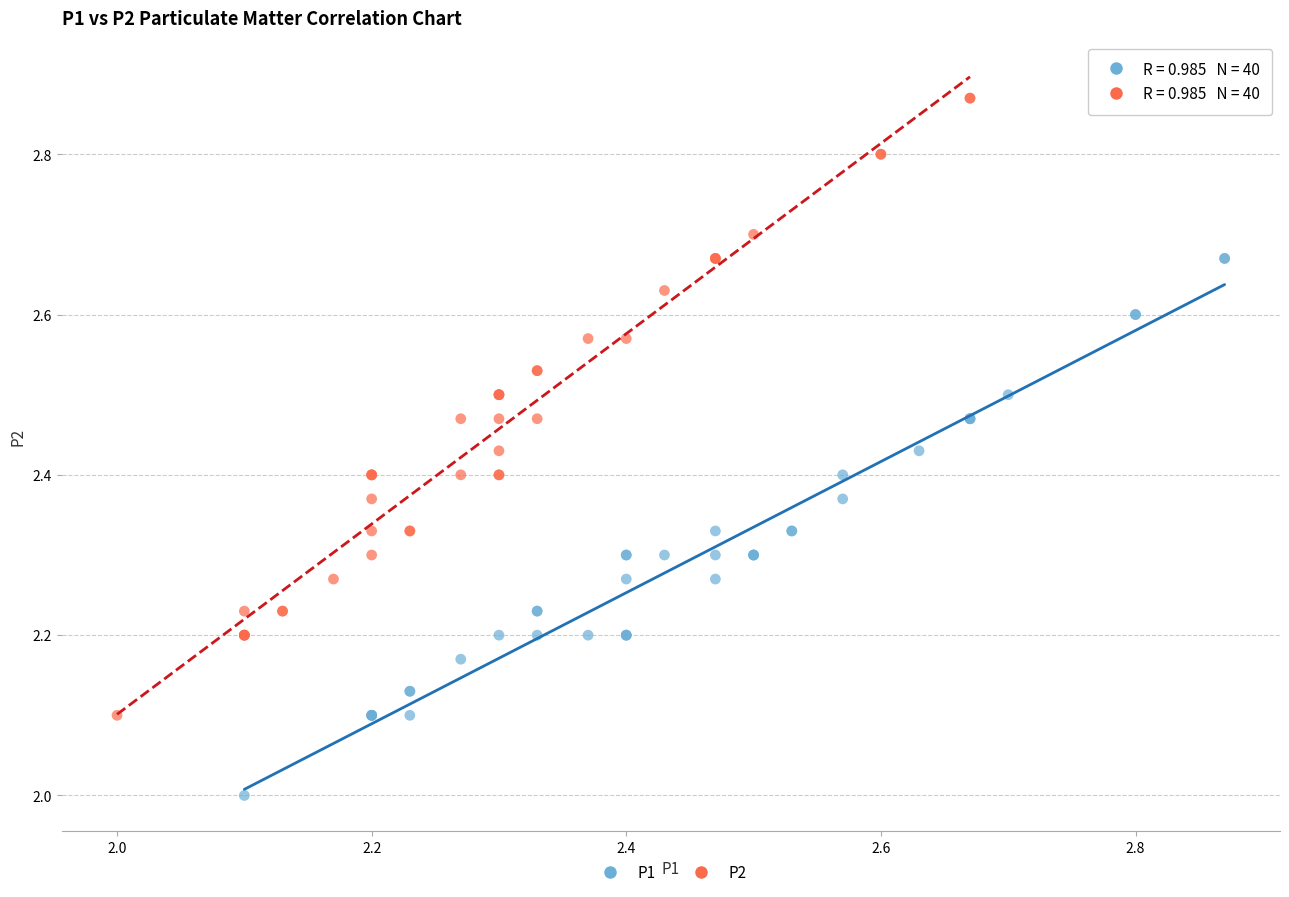

Which series has the largest Y range (max minus min)?

P2